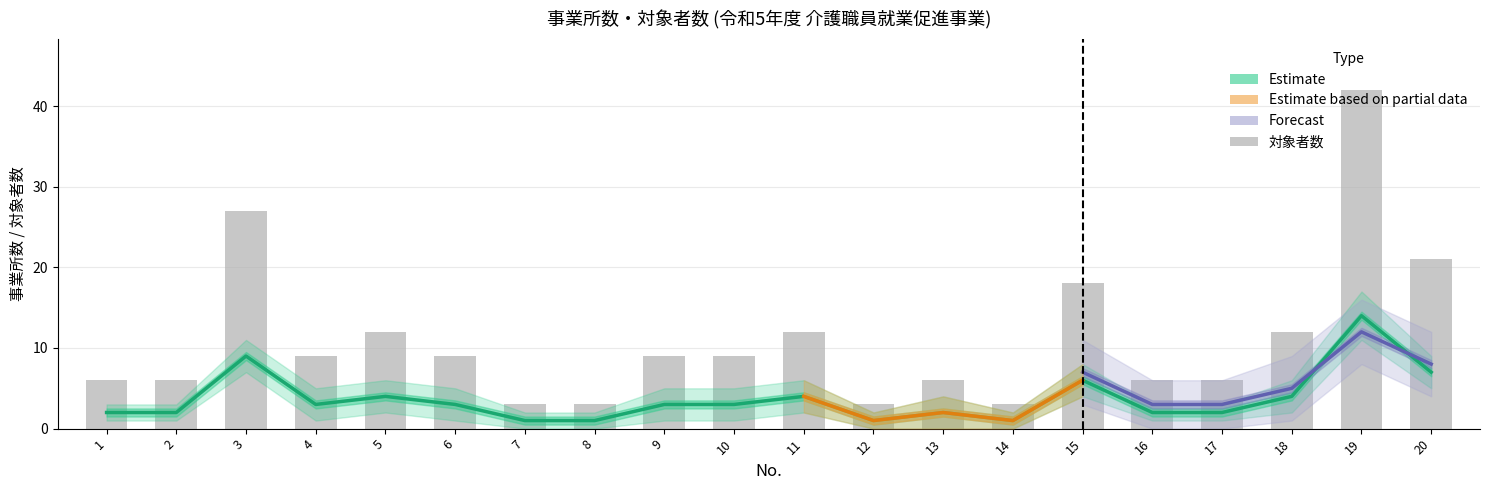

Is it true that 対象者数 equals 1 at 8?

False